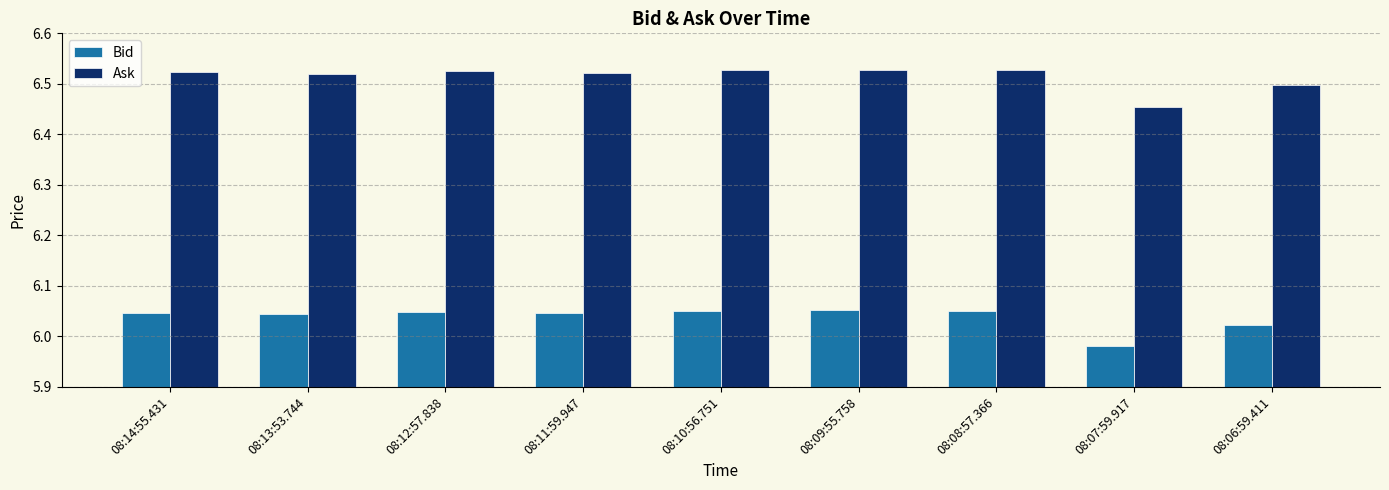

What position from the left is 08:14:55.431?

1